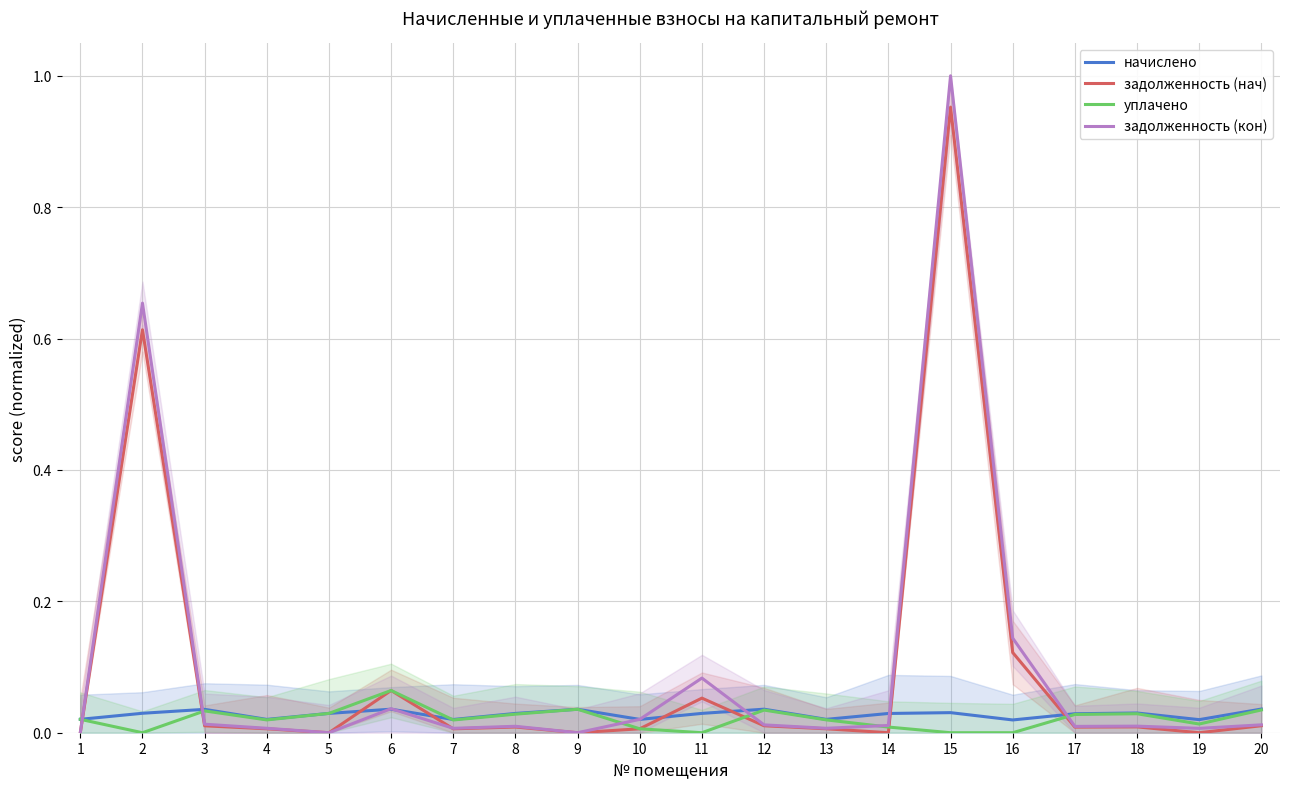

What is the total value across all series at 7?

0.1